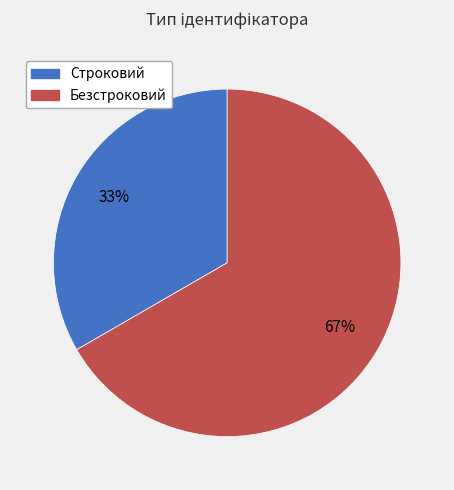

What is the majority slice?

Безстроковий